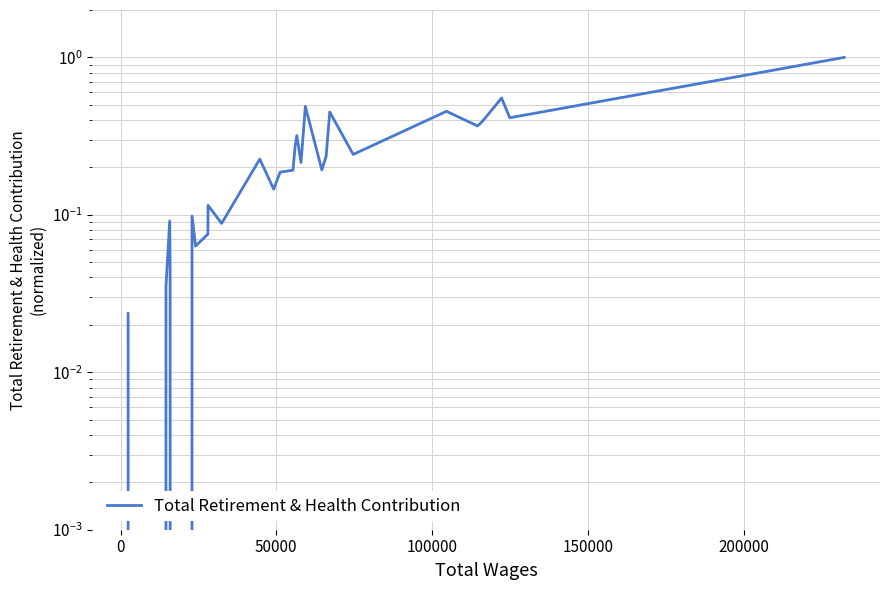

How many lines are shown in the chart?

1